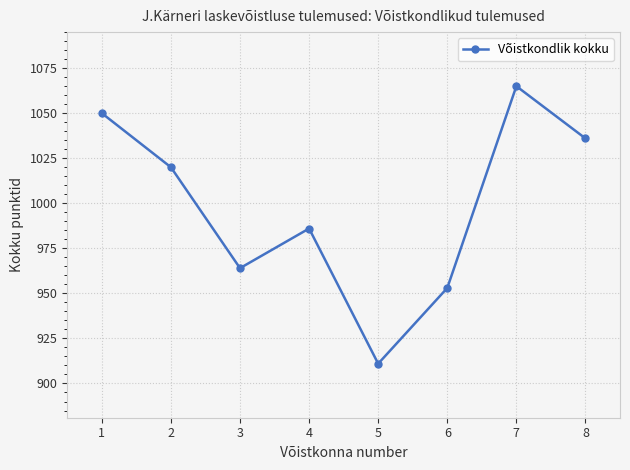

How many series are shown in this chart?

1